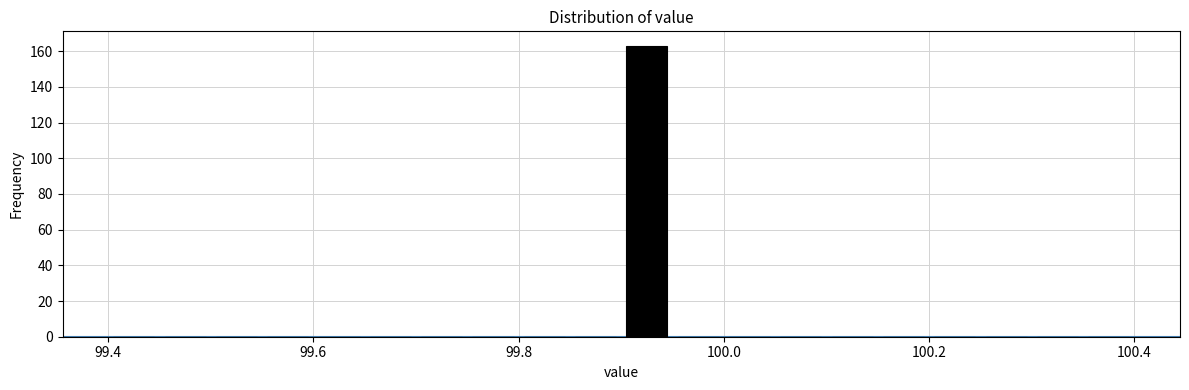

Read against the x-axis, roughly where is the centre of the tallest bar?

99.92